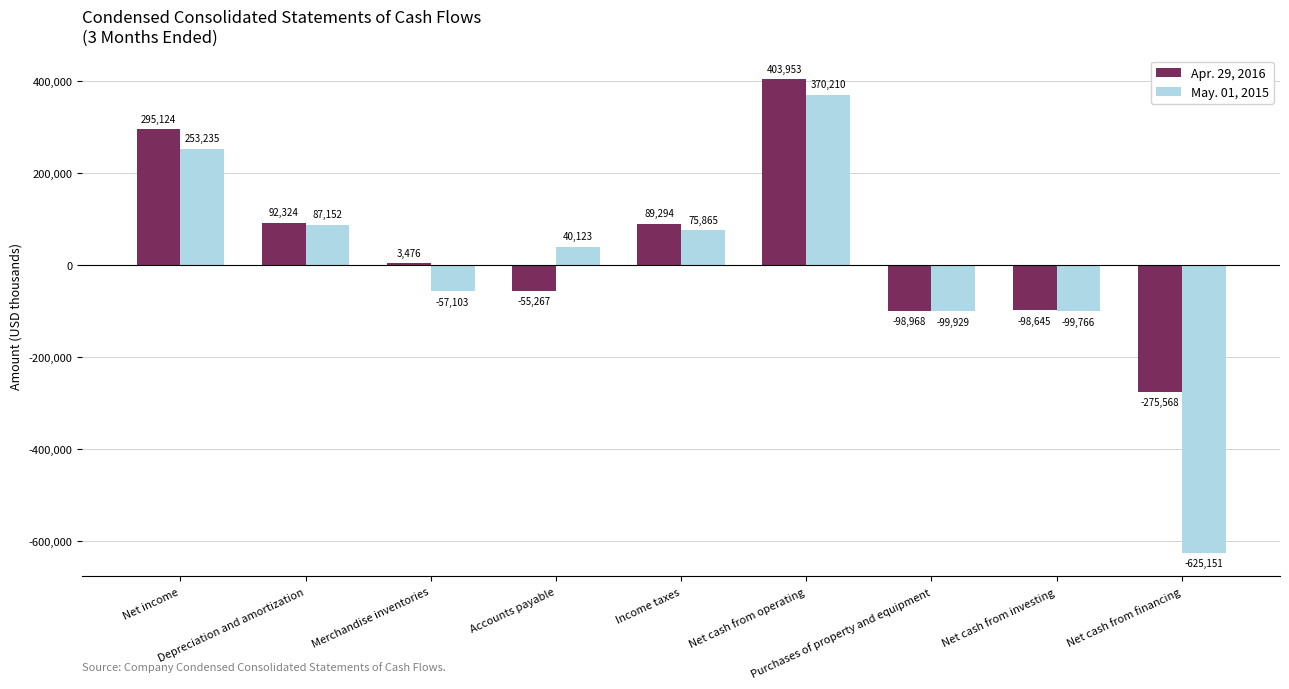

How many categories are shown in the chart?

9